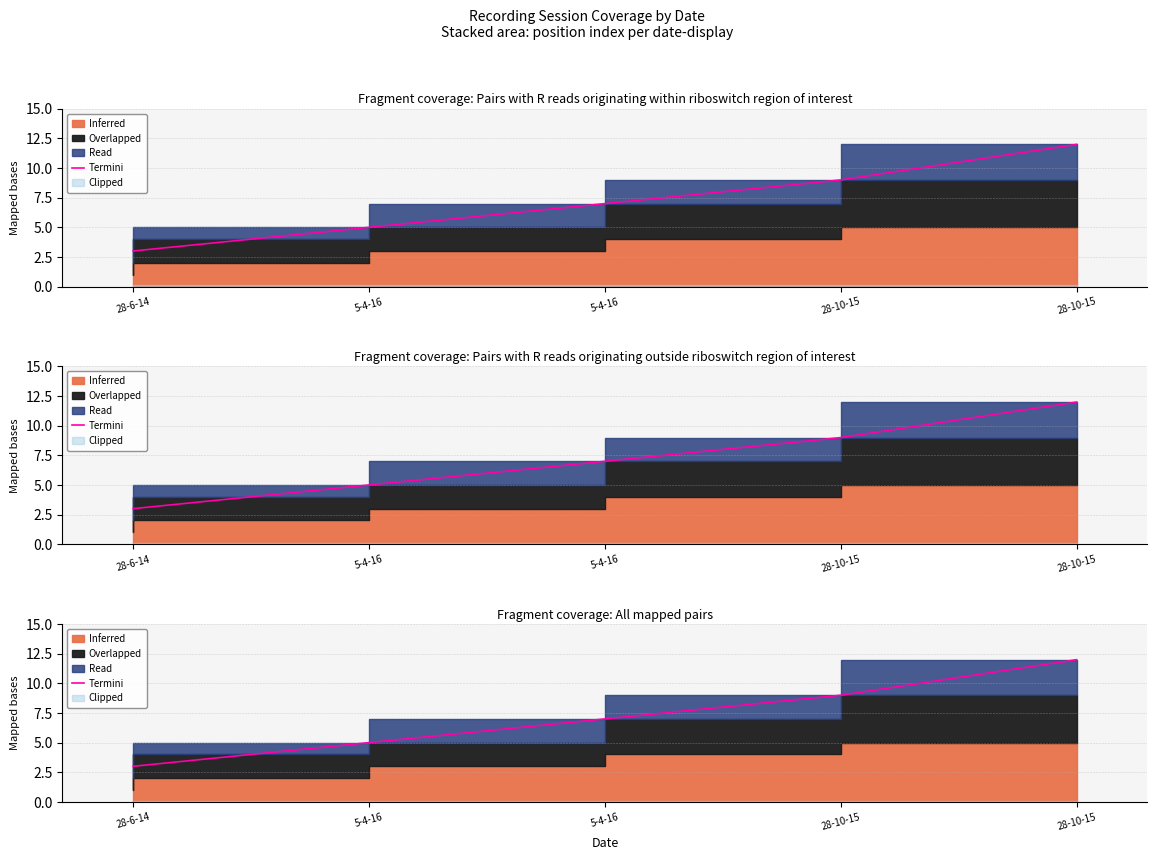

Reading right to left, what are all the values shown in this chart?

28-10-15=12	28-10-15=9	5-4-16=7	5-4-16=5	28-6-14=3